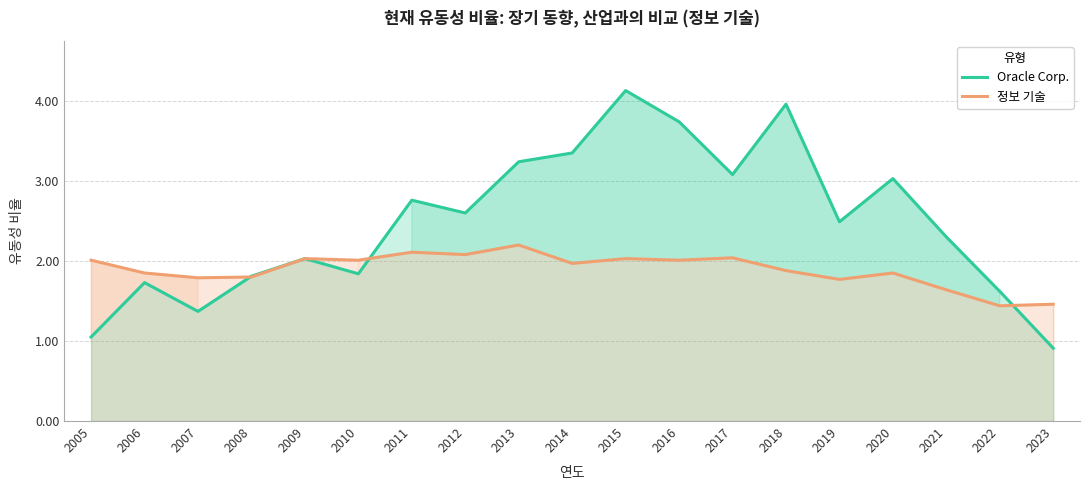

Reading left to right, what are all the values shown in this chart?

Oracle Corp.: 1.1	1.7	1.4	1.8	2.0	1.8	2.8	2.6	3.2	3.4	4.1	3.7	3.1	4.0	2.5	3.0	2.3	1.6	0.9
정보 기술: 2.0	1.9	1.8	1.8	2.0	2.0	2.1	2.1	2.2	2.0	2.0	2.0	2.0	1.9	1.8	1.9	1.6	1.4	1.5